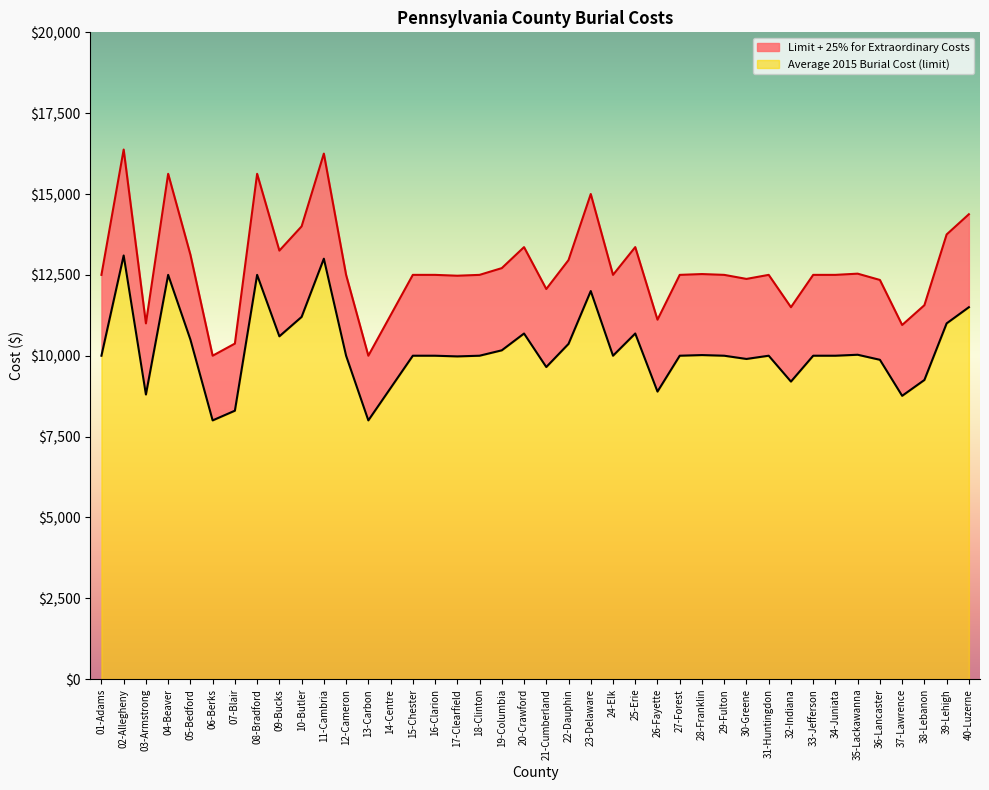

What is the label of the 22nd point from the left?

22-Dauphin